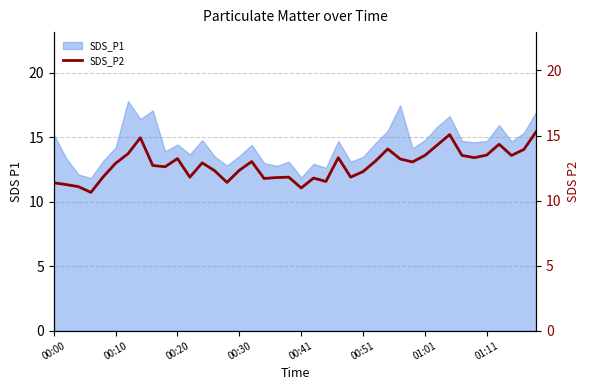

Count the number of values greater than 12.

26